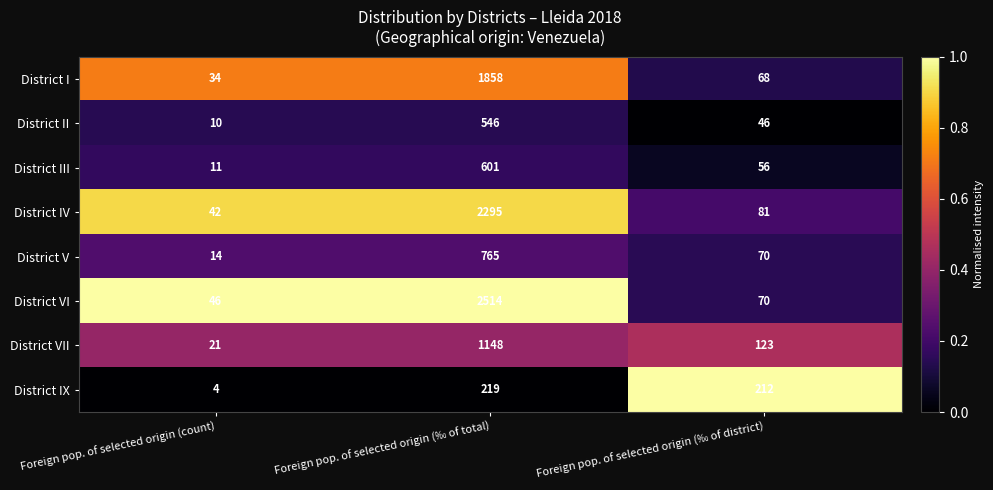

What is the spread (max minus min) of values at Foreign pop. of selected origin (count)?

42